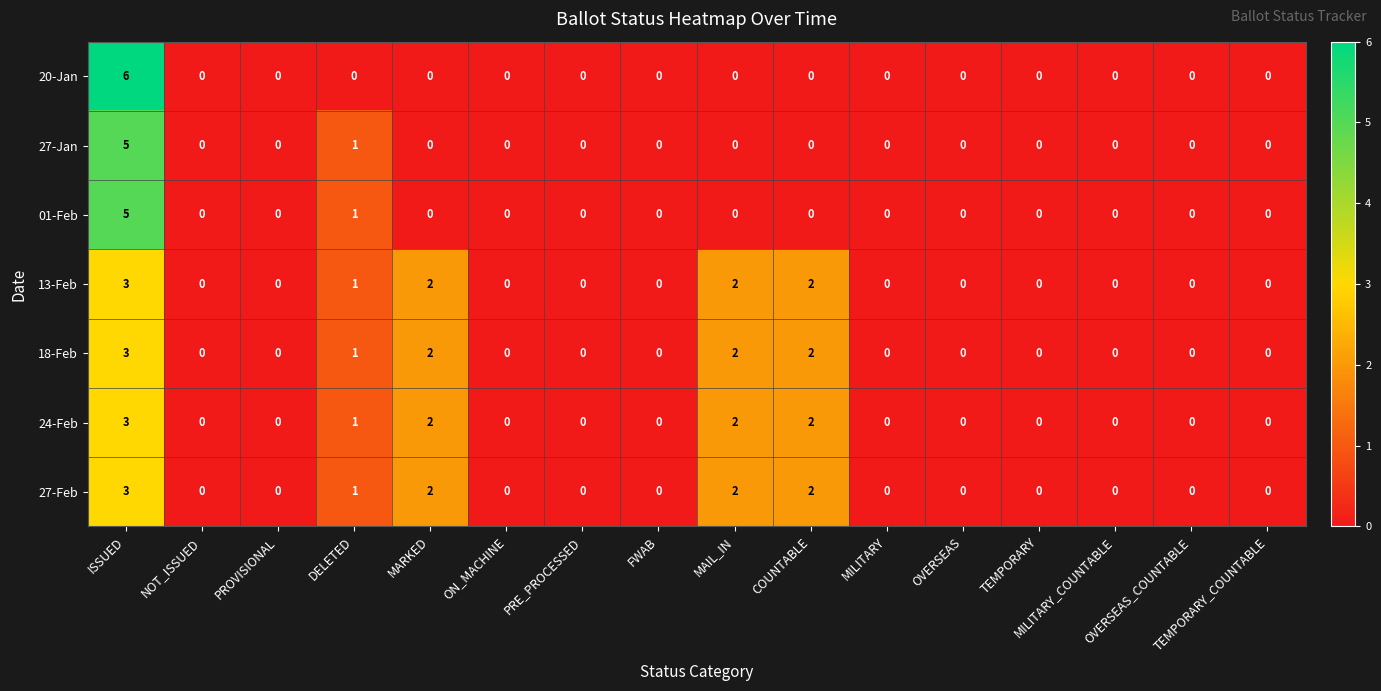

At which category is the sum across all series the highest?

ISSUED